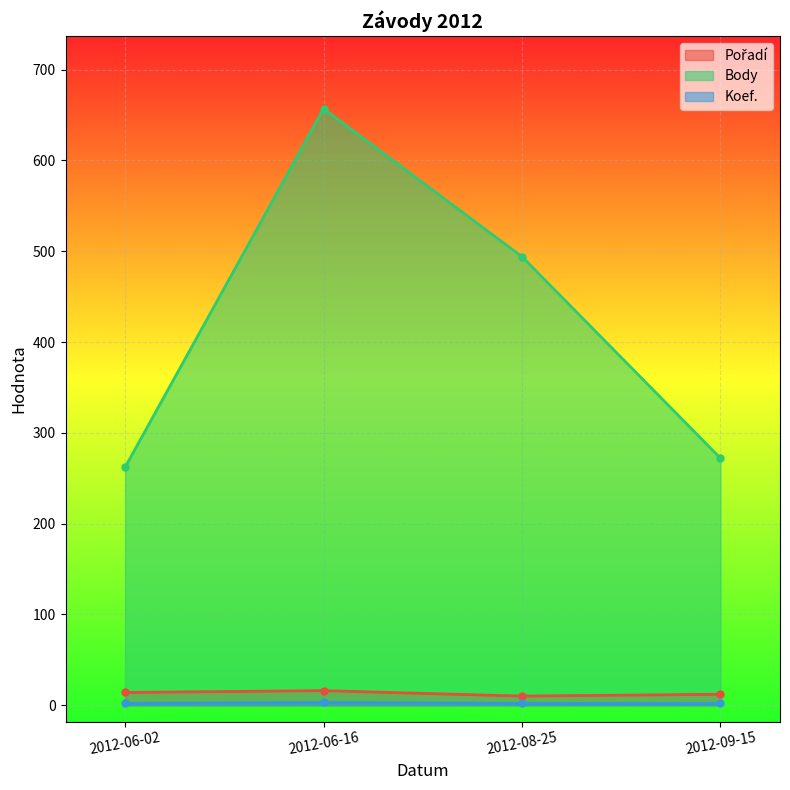

Which series changed the most between 2012-08-25 and 2012-09-15?

Body